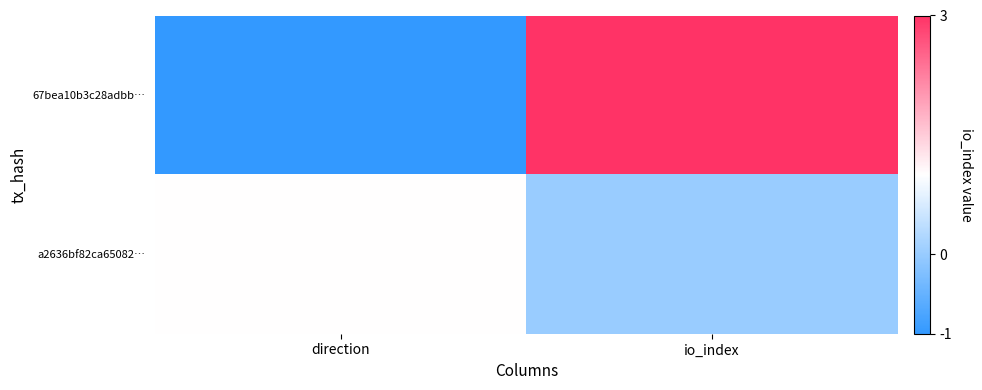

Which has a higher value, direction or io_index?

io_index